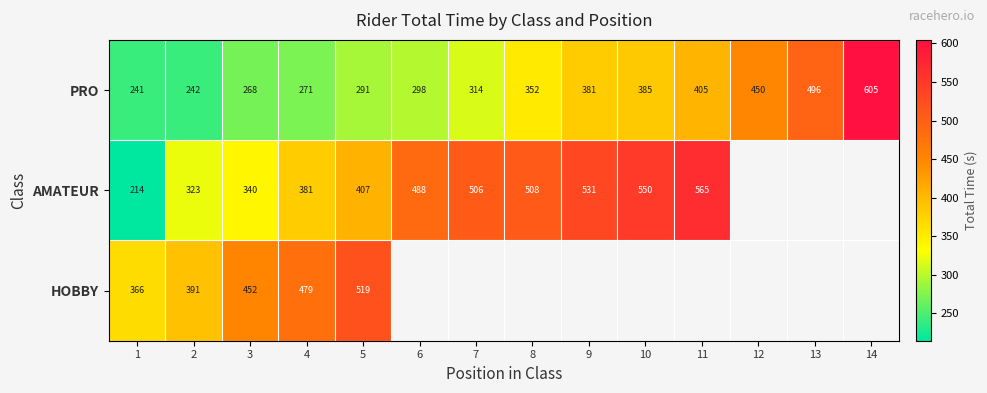

Count the number of categories in the chart.

14